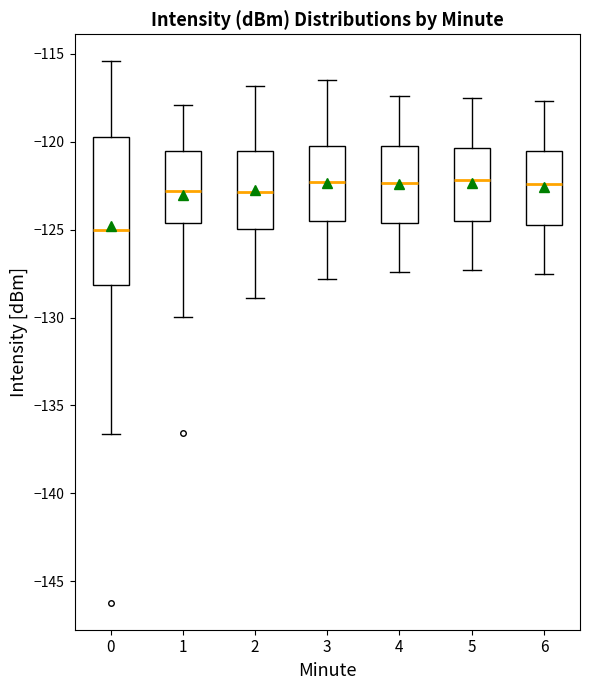

Reading left to right, transcribe this box plot: for each box, give where its median line is, the range the box spans, and where its two whiskers end, as read against the y-axis. The values are not printed on the chart, so give them approximately, as read against the axis.

0: median -125.0, box -128.0 to -119.5, whiskers -136.5 to -115.5
1: median -123.0, box -124.5 to -120.5, whiskers -130.0 to -118.0
2: median -123.0, box -125.0 to -120.5, whiskers -129.0 to -117.0
3: median -122.5, box -124.5 to -120.0, whiskers -128.0 to -116.5
4: median -122.5, box -124.5 to -120.0, whiskers -127.5 to -117.5
5: median -122.0, box -124.5 to -120.5, whiskers -127.5 to -117.5
6: median -122.5, box -124.5 to -120.5, whiskers -127.5 to -117.5